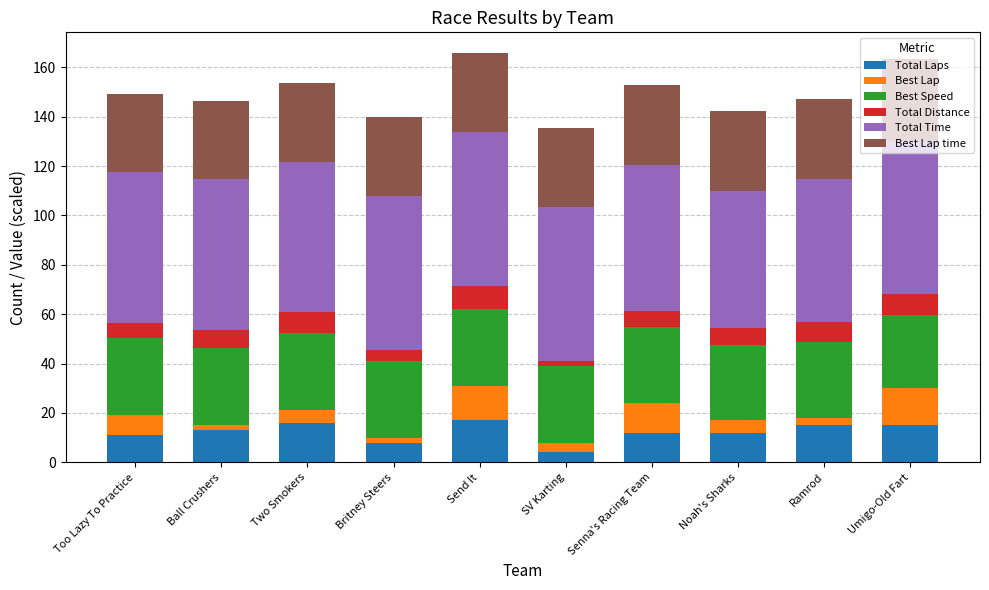

What are all the series names shown in the legend?

Total Laps, Best Lap, Best Speed, Total Distance, Total Time, Best Lap time